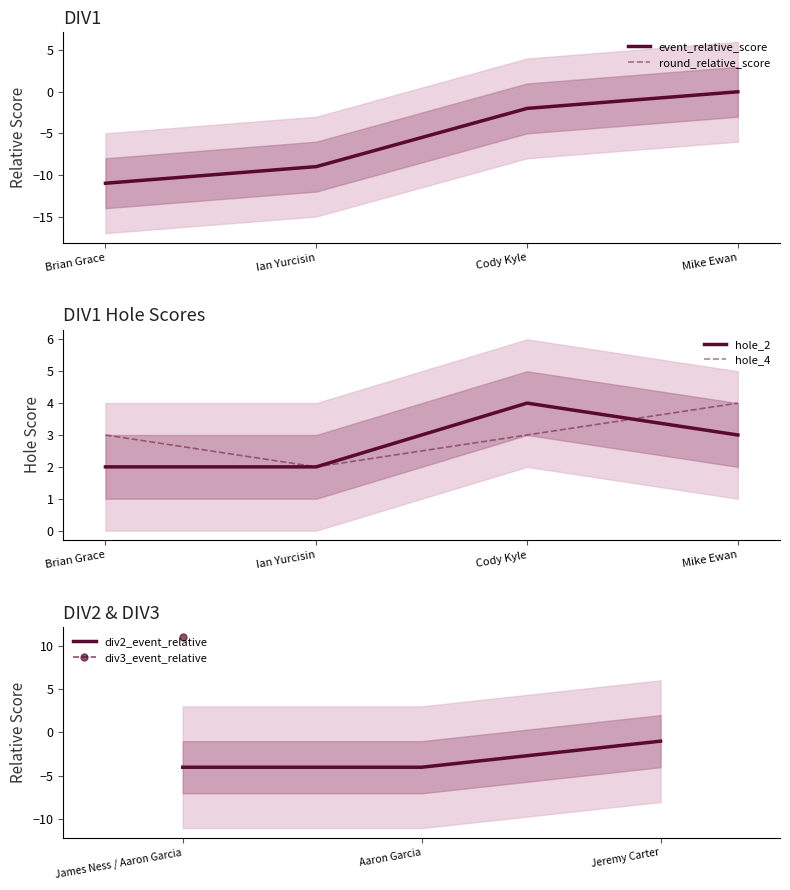

The hole_4 series shows 2 at Ian Yurcisin. True or false?

True